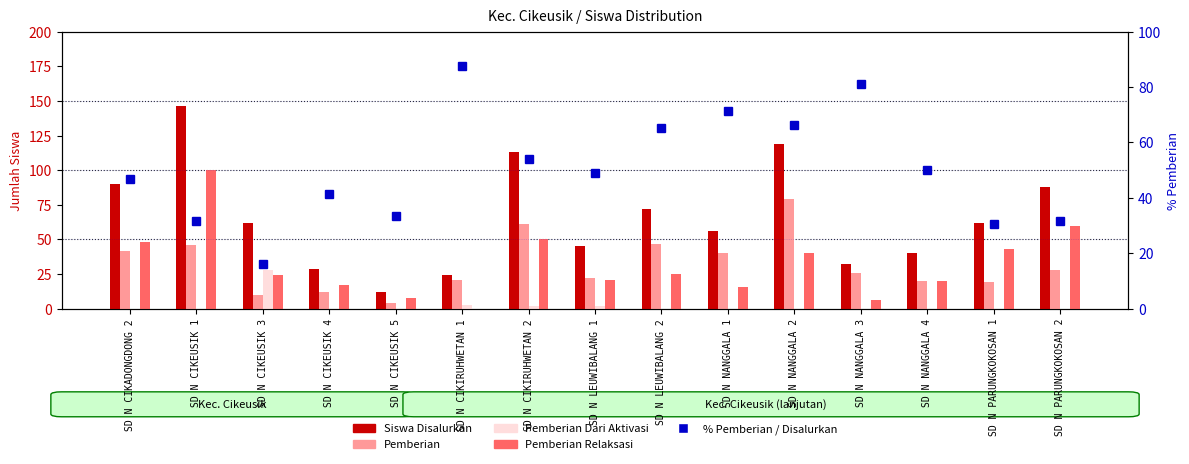

Reading left to right, transcribe all the data shown in this chart.

Siswa Disalurkan: SD N CIKADONGDONG 2=90.0	SD N CIKEUSIK 1=146.0	SD N CIKEUSIK 3=62.0	SD N CIKEUSIK 4=29.0	SD N CIKEUSIK 5=12.0	SD N CIKIRUHWETAN 1=24.0	SD N CIKIRUHWETAN 2=113.0	SD N LEUWIBALANG 1=45.0	SD N LEUWIBALANG 2=72.0	SD N NANGGALA 1=56.0	SD N NANGGALA 2=119.0	SD N NANGGALA 3=32.0	SD N NANGGALA 4=40.0	SD N PARUNGKOKOSAN 1=62.0	SD N PARUNGKOKOSAN 2=88.0
Pemberian: SD N CIKADONGDONG 2=42.0	SD N CIKEUSIK 1=46.0	SD N CIKEUSIK 3=10.0	SD N CIKEUSIK 4=12.0	SD N CIKEUSIK 5=4.0	SD N CIKIRUHWETAN 1=21.0	SD N CIKIRUHWETAN 2=61.0	SD N LEUWIBALANG 1=22.0	SD N LEUWIBALANG 2=47.0	SD N NANGGALA 1=40.0	SD N NANGGALA 2=79.0	SD N NANGGALA 3=26.0	SD N NANGGALA 4=20.0	SD N PARUNGKOKOSAN 1=19.0	SD N PARUNGKOKOSAN 2=28.0
Pemberian Dari Aktivasi: SD N CIKADONGDONG 2=0.0	SD N CIKEUSIK 1=0.0	SD N CIKEUSIK 3=28.0	SD N CIKEUSIK 4=0.0	SD N CIKEUSIK 5=0.0	SD N CIKIRUHWETAN 1=3.0	SD N CIKIRUHWETAN 2=2.0	SD N LEUWIBALANG 1=2.0	SD N LEUWIBALANG 2=0.0	SD N NANGGALA 1=0.0	SD N NANGGALA 2=0.0	SD N NANGGALA 3=0.0	SD N NANGGALA 4=0.0	SD N PARUNGKOKOSAN 1=0.0	SD N PARUNGKOKOSAN 2=0.0
Pemberian Relaksasi: SD N CIKADONGDONG 2=48.0	SD N CIKEUSIK 1=100.0	SD N CIKEUSIK 3=24.0	SD N CIKEUSIK 4=17.0	SD N CIKEUSIK 5=8.0	SD N CIKIRUHWETAN 1=0.0	SD N CIKIRUHWETAN 2=50.0	SD N LEUWIBALANG 1=21.0	SD N LEUWIBALANG 2=25.0	SD N NANGGALA 1=16.0	SD N NANGGALA 2=40.0	SD N NANGGALA 3=6.0	SD N NANGGALA 4=20.0	SD N PARUNGKOKOSAN 1=43.0	SD N PARUNGKOKOSAN 2=60.0
% Pemberian / Disalurkan: SD N CIKADONGDONG 2=46.7	SD N CIKEUSIK 1=31.5	SD N CIKEUSIK 3=16.1	SD N CIKEUSIK 4=41.4	SD N CIKEUSIK 5=33.3	SD N CIKIRUHWETAN 1=87.5	SD N CIKIRUHWETAN 2=54.0	SD N LEUWIBALANG 1=48.9	SD N LEUWIBALANG 2=65.3	SD N NANGGALA 1=71.4	SD N NANGGALA 2=66.4	SD N NANGGALA 3=81.2	SD N NANGGALA 4=50.0	SD N PARUNGKOKOSAN 1=30.6	SD N PARUNGKOKOSAN 2=31.8